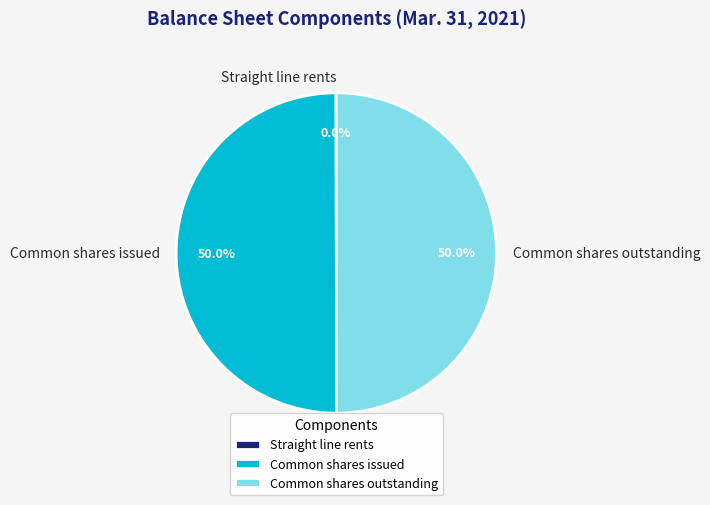

To the nearest percent, what is the average slice percentage?

33%